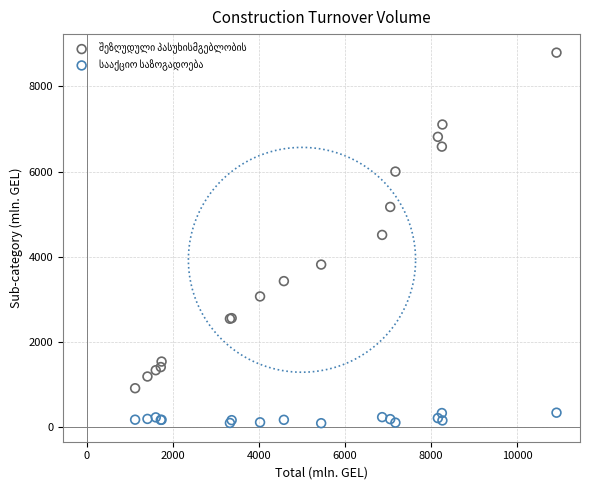

What is the X range (max minus min) for the scatter plot?

9788.2